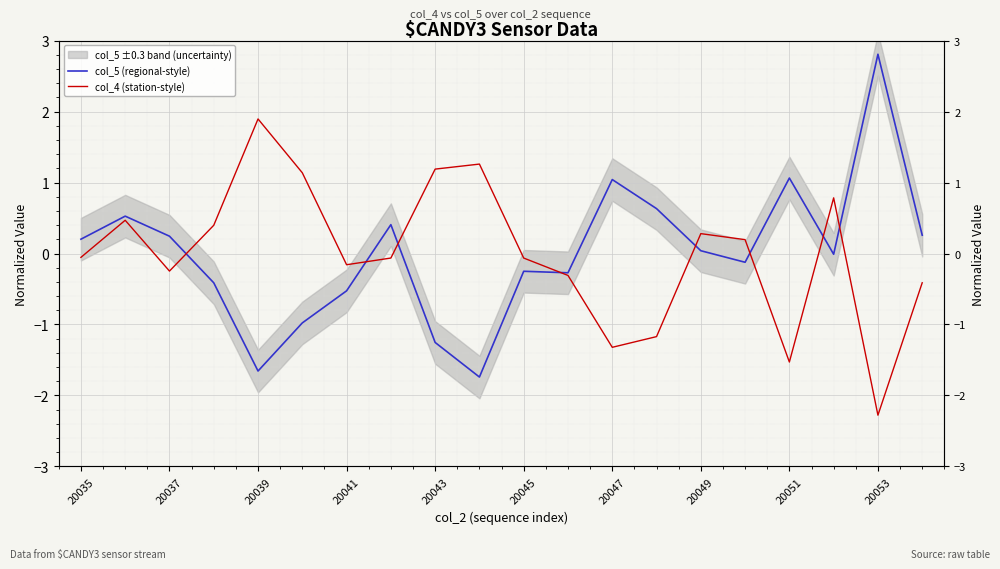

Between 20053 and 19, which series saw the biggest shift?

col_5 (regional-style)